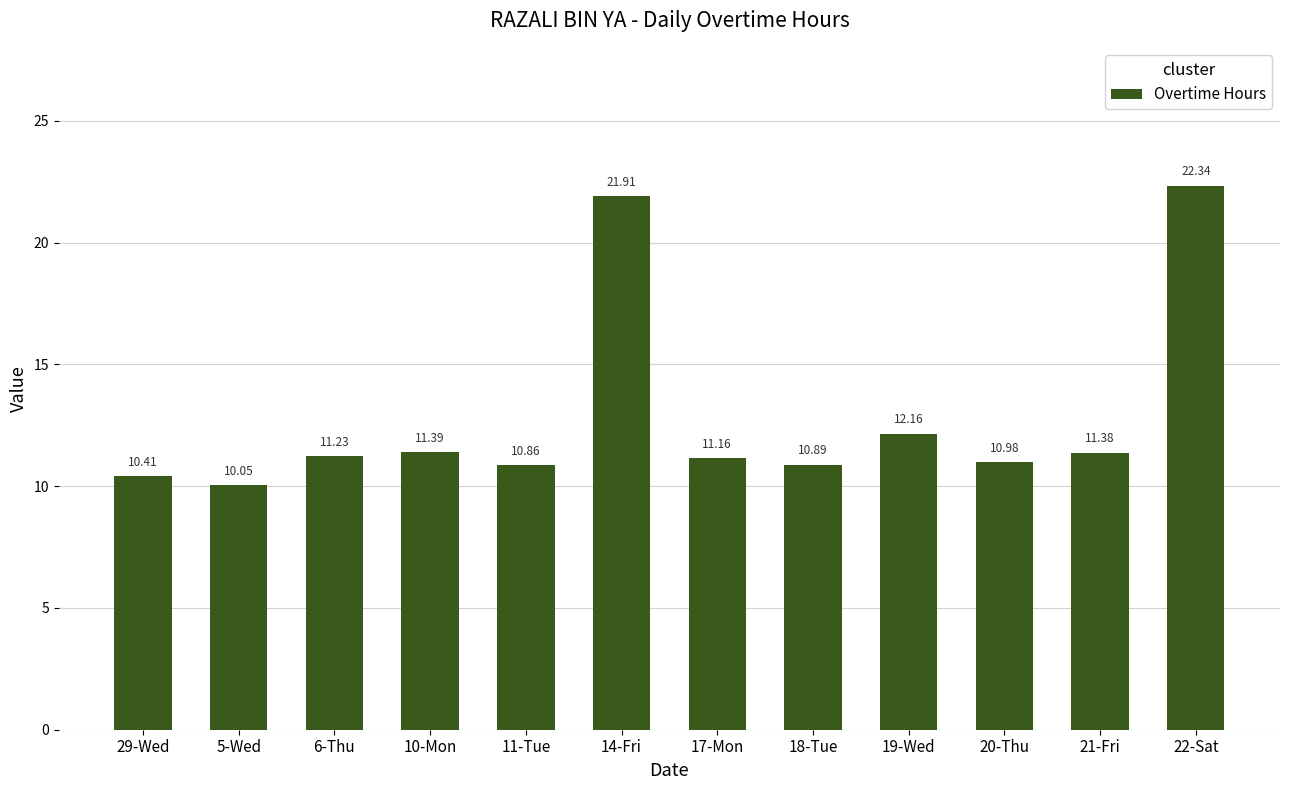

What is the ratio of the value at 20-Thu to the value at 17-Mon?

1.0